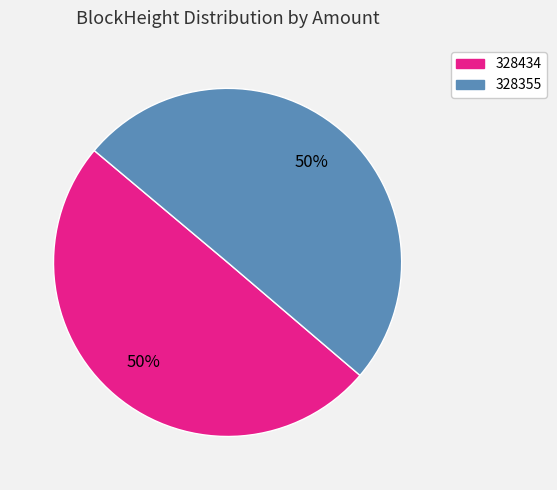

To the nearest percent, what percentage of the pie is 328434?

50%